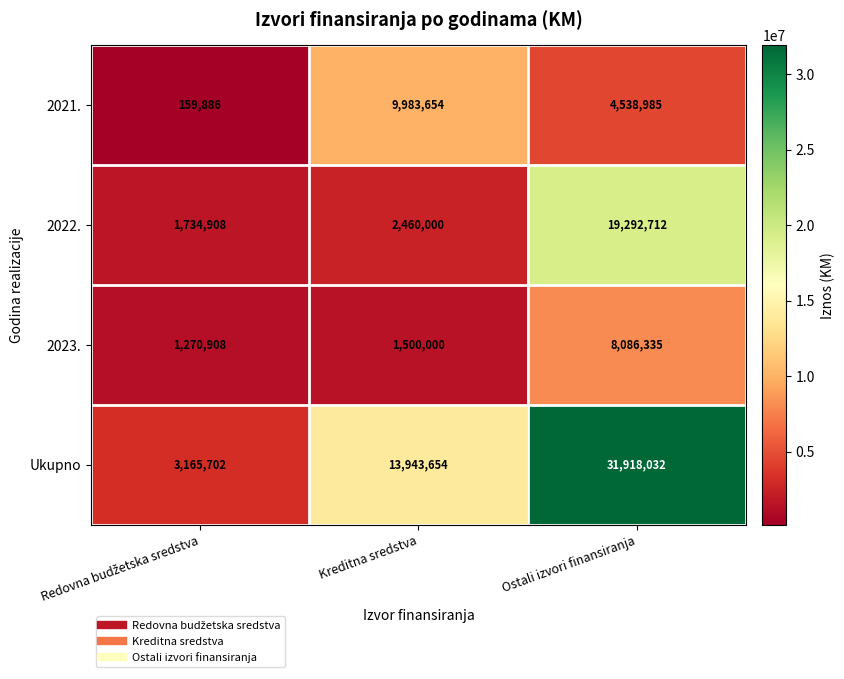

At which category is the sum across all series the highest?

Ostali izvori finansiranja